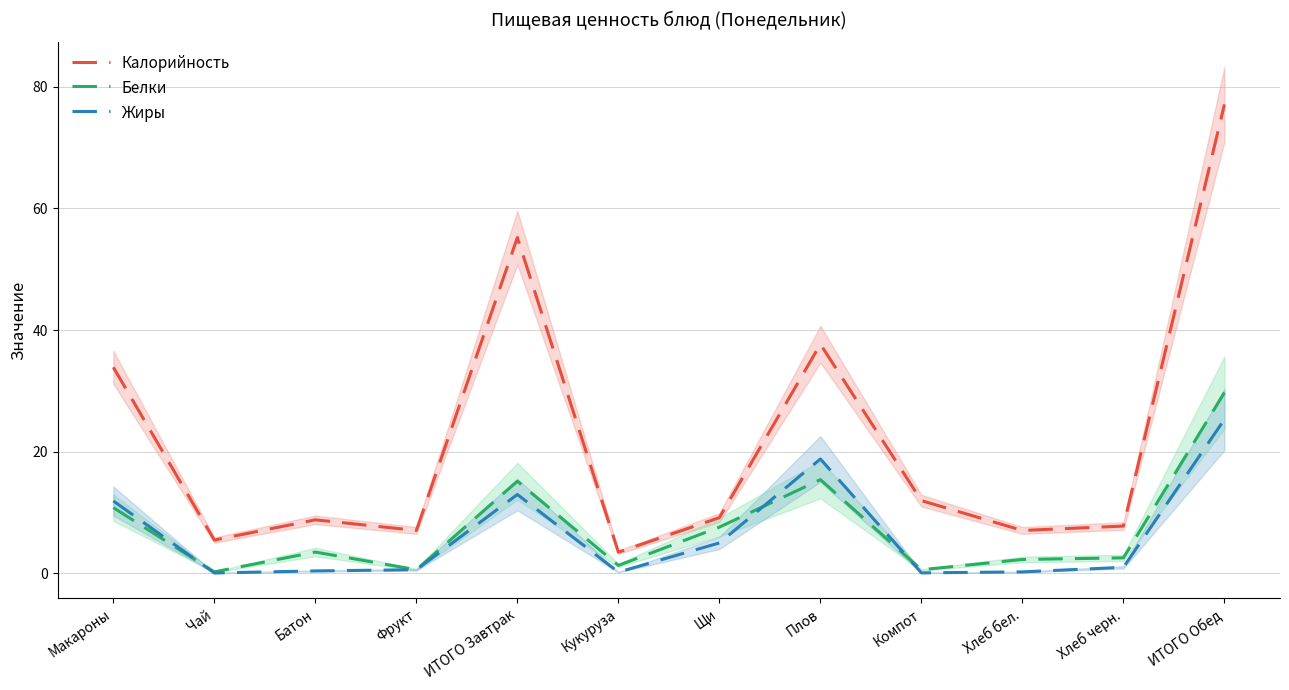

True or false: Калорийность and Жиры cross at least once.

False